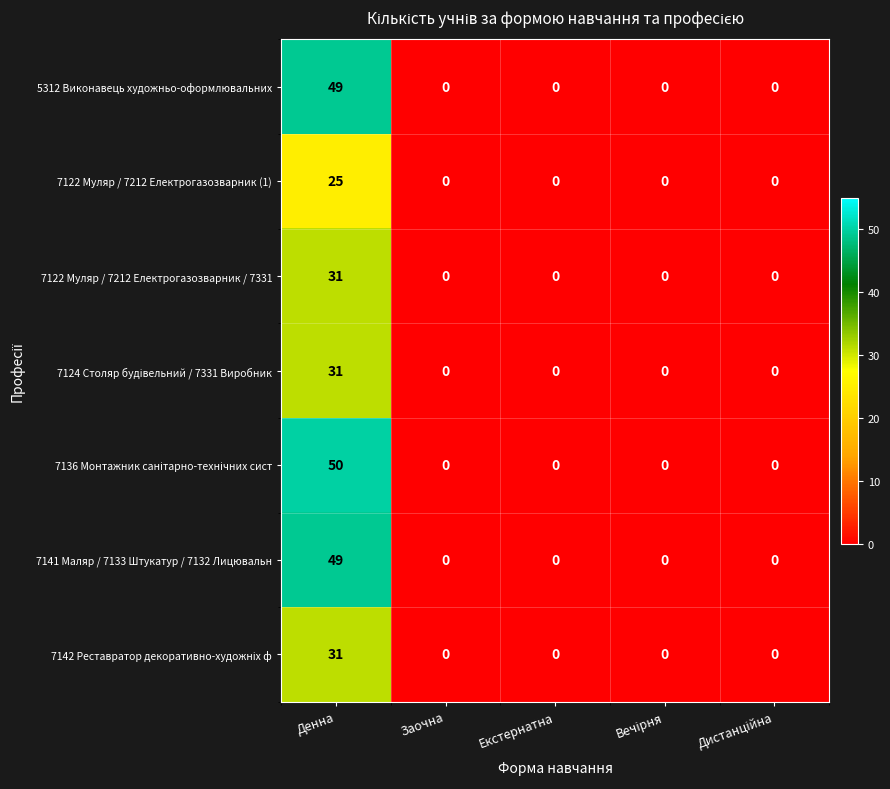

What is the sum of all 7141 Маляр / 7133 Штукатур / 7132 Лицювальн values?

49